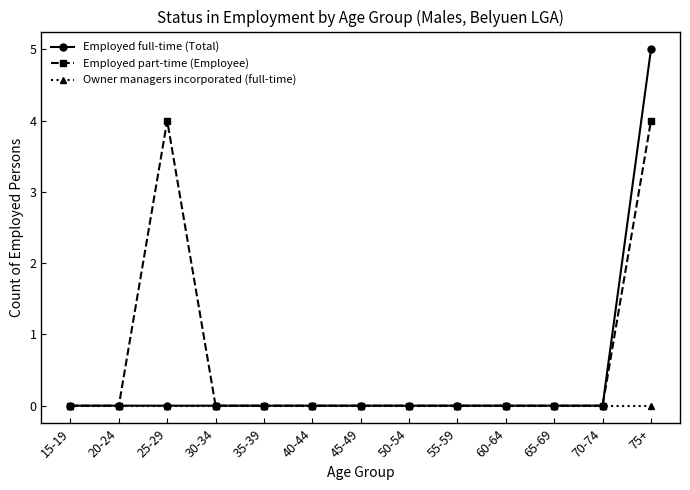

What is the greatest value displayed?

5